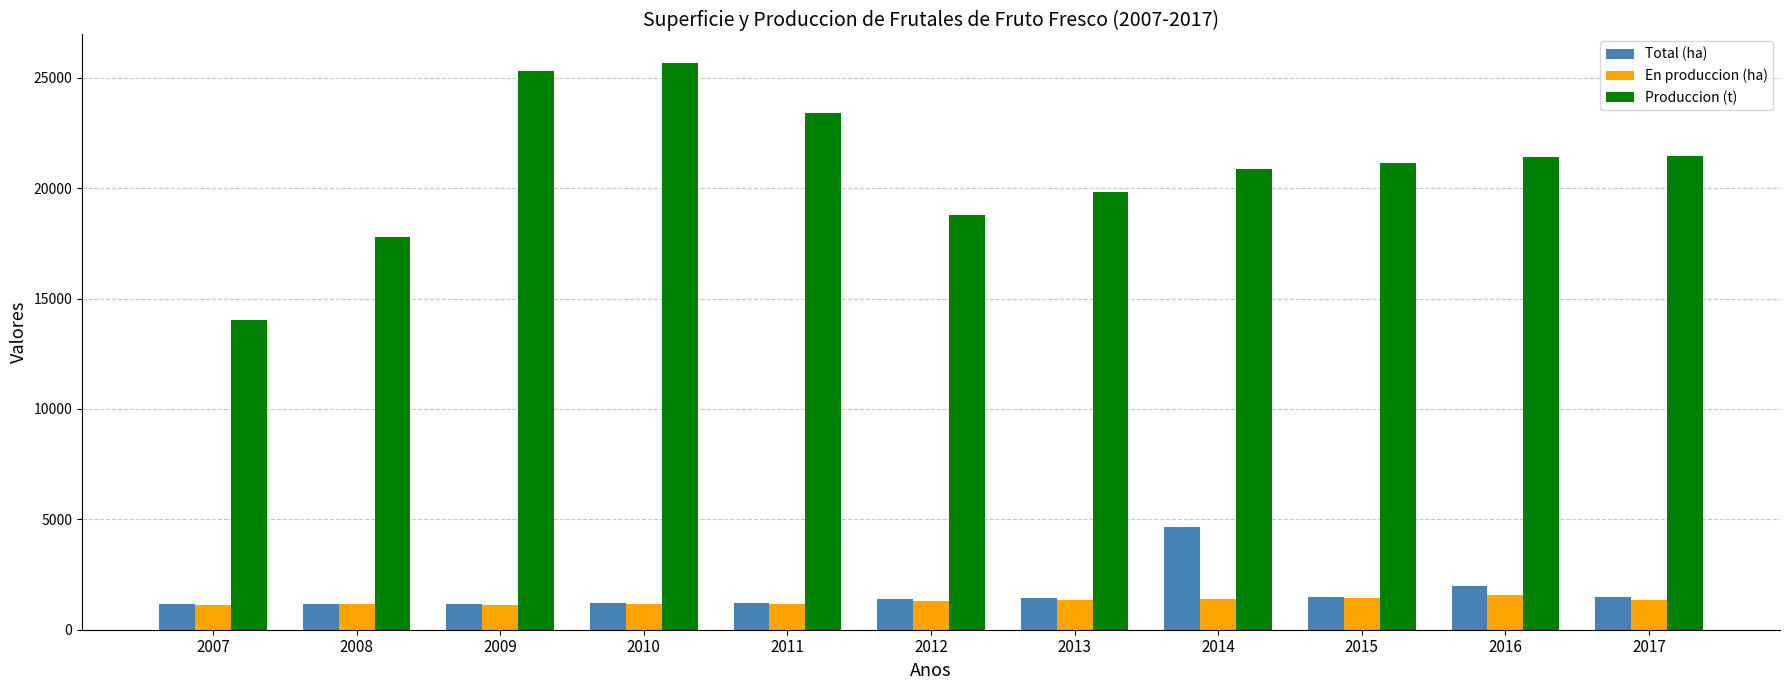

Which series has the widest spread of values?

Produccion (t)